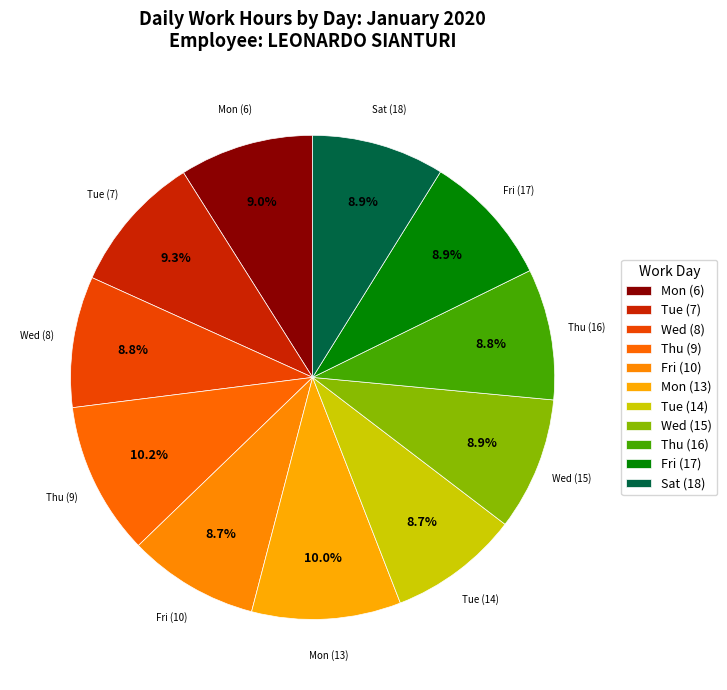

Which category has the biggest portion of the pie?

Thu (9)